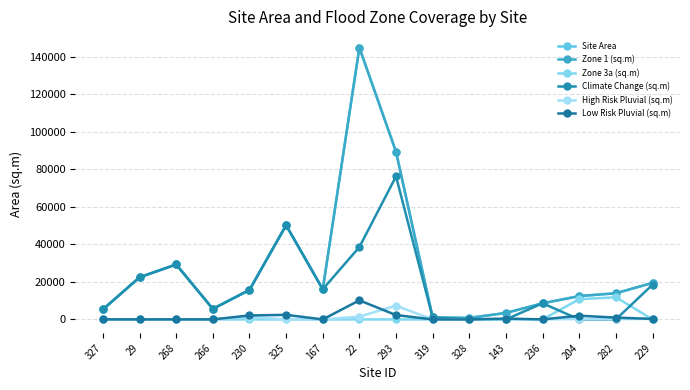

In Climate Change (sq.m), how many points are higher than both neighbors (excluding endpoints)?

4